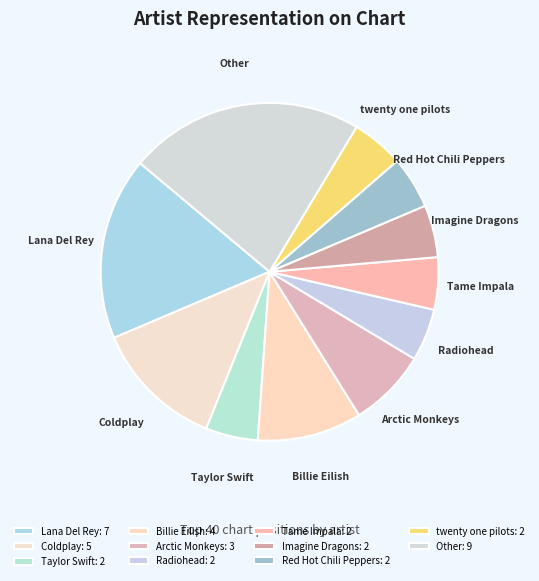

How many segments does this pie chart have?

11